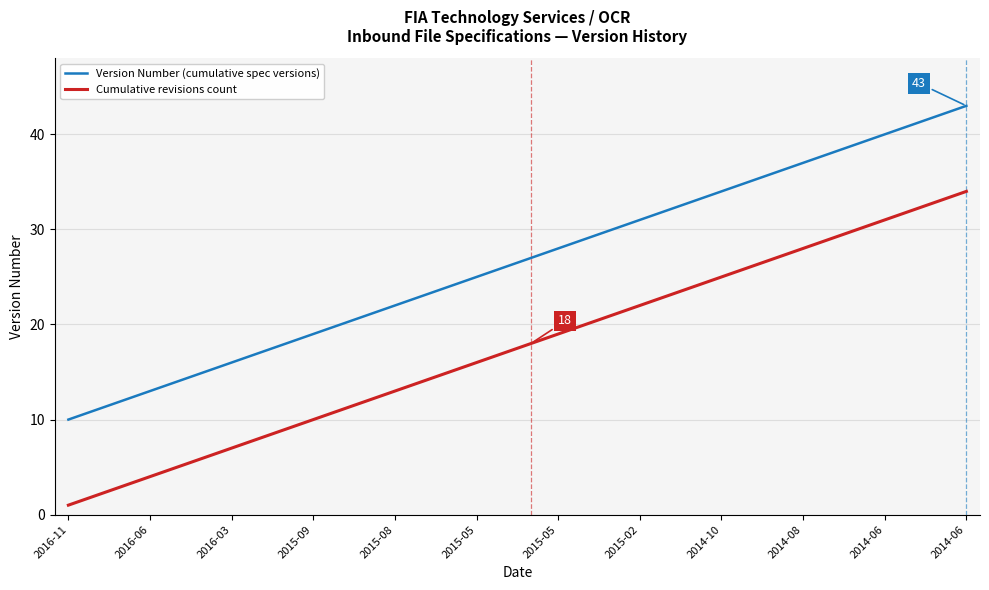

Reading left to right, what are all the values shown in this chart?

Version Number (cumulative spec versions): 10	11	12	13	14	15	16	17	18	19	20	21	22	23	24	25	26	27	28	29	30	31	32	33	34	35	36	37	38	39	40	41	42	43
Cumulative revisions count: 1	2	3	4	5	6	7	8	9	10	11	12	13	14	15	16	17	18	19	20	21	22	23	24	25	26	27	28	29	30	31	32	33	34